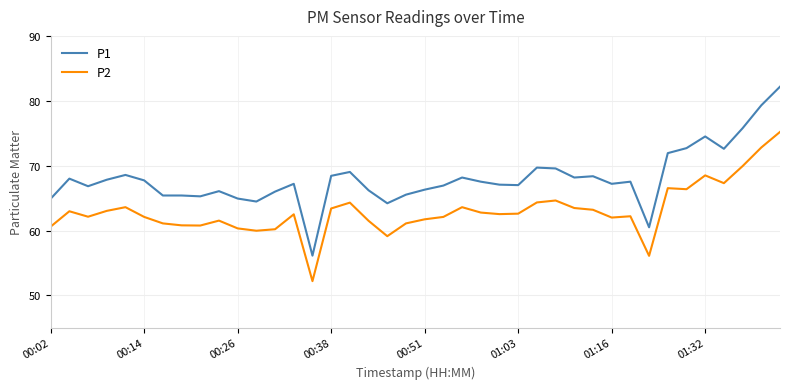

Does the chart display data point markers on the line(s)?

No